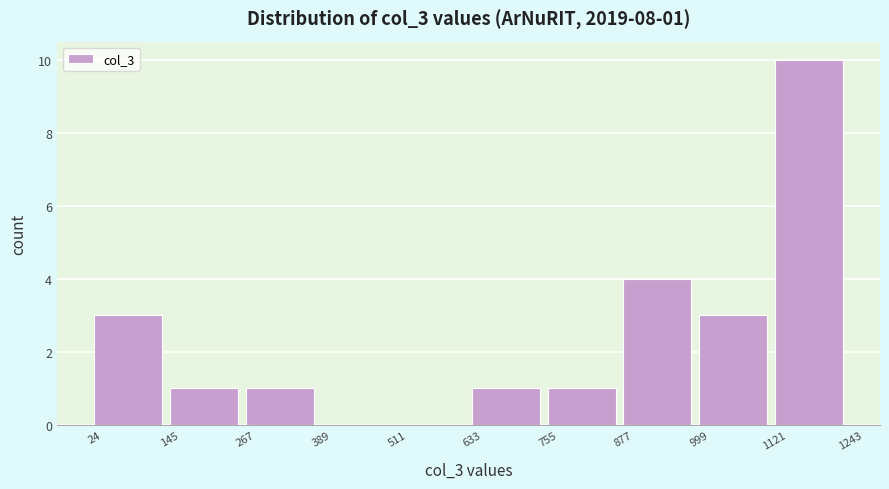

Over which range of the x-axis is the bar tallest?

1121 to 1243